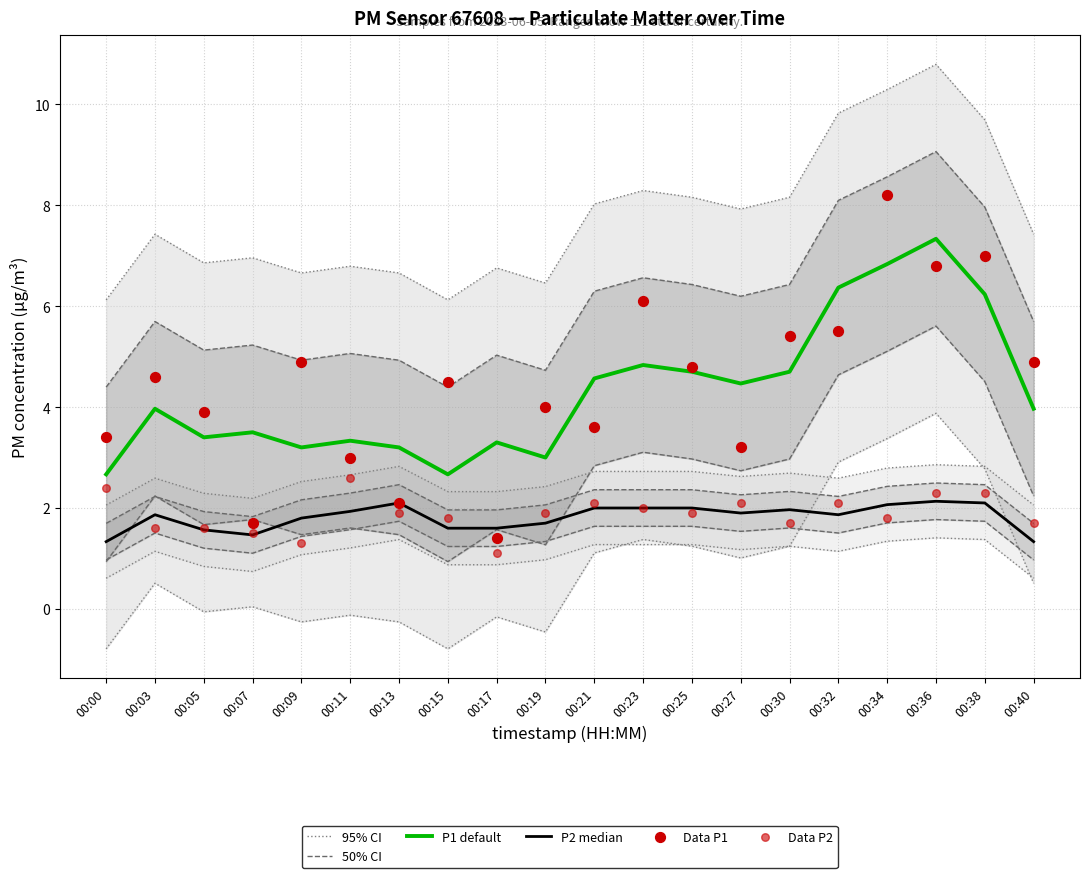

Which series reaches the minimum Y coordinate?

Data P2